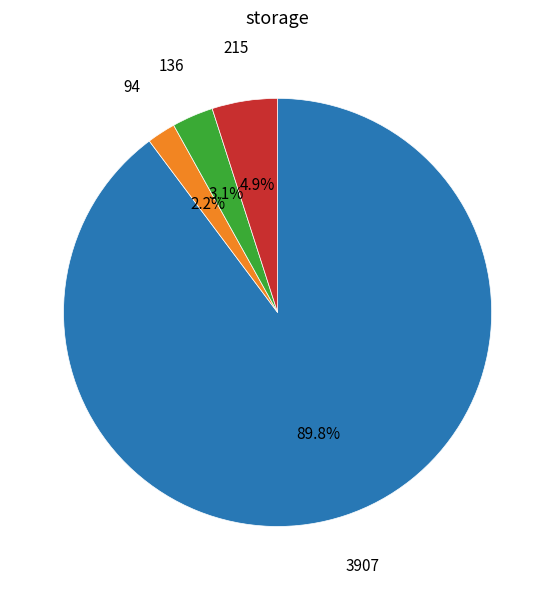

To the nearest percent, what is the average slice percentage?

25%